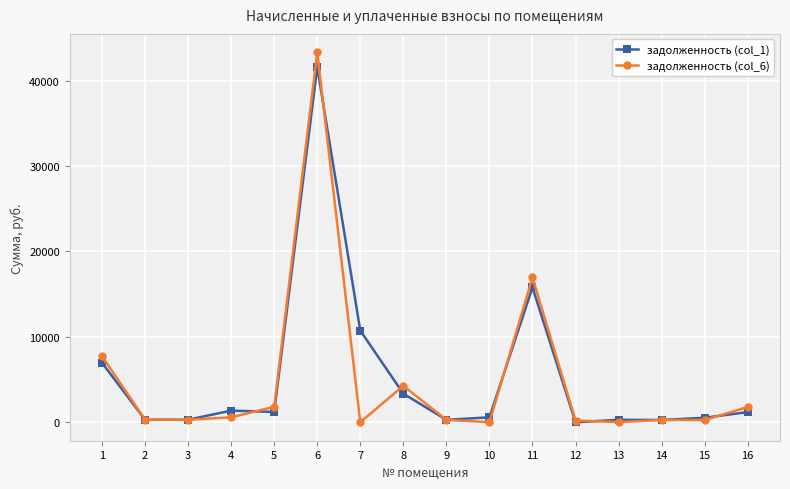

Which category has the highest value in the задолженность (col_6) series?

6